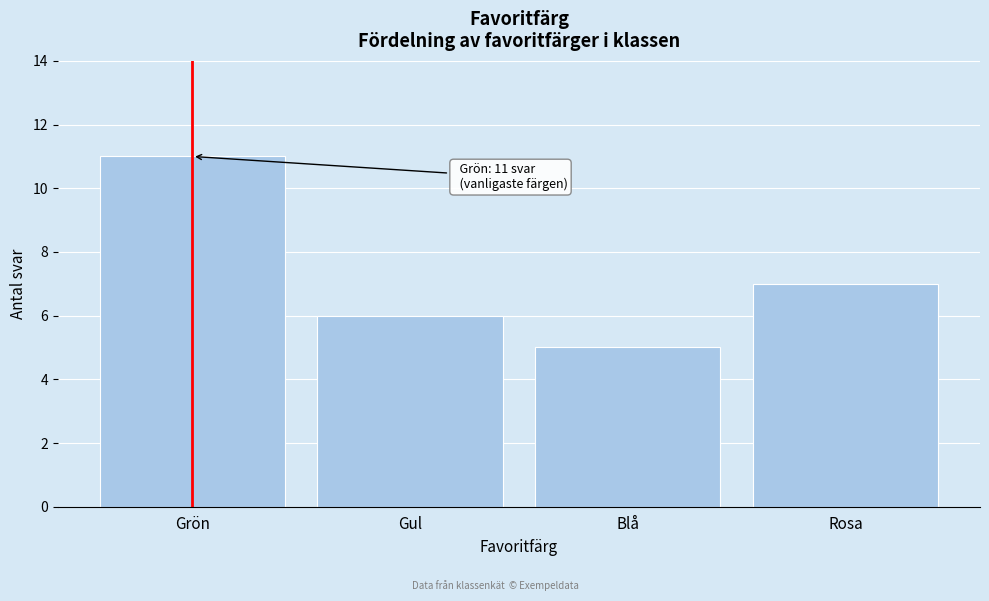

Reading left to right, extract all data points from this chart.

11	6	5	7